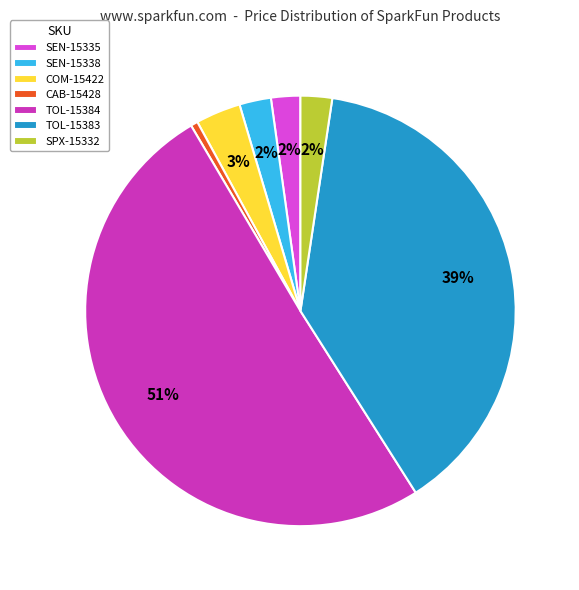

Which category has the biggest portion of the pie?

TOL-15384